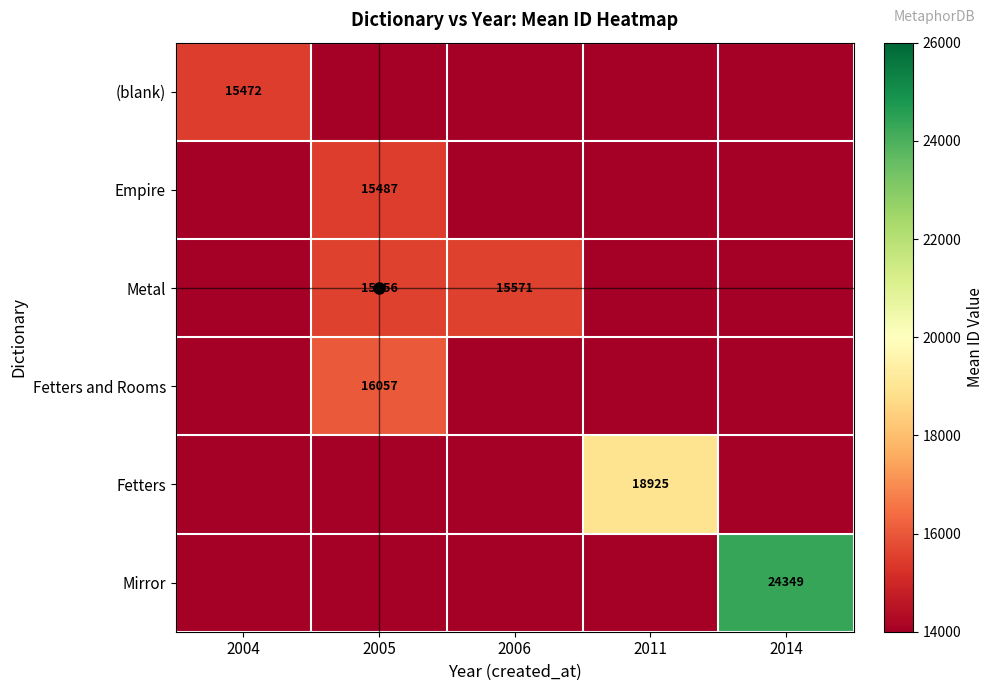

The Mirror series shows 24349.5 at 2014. True or false?

True